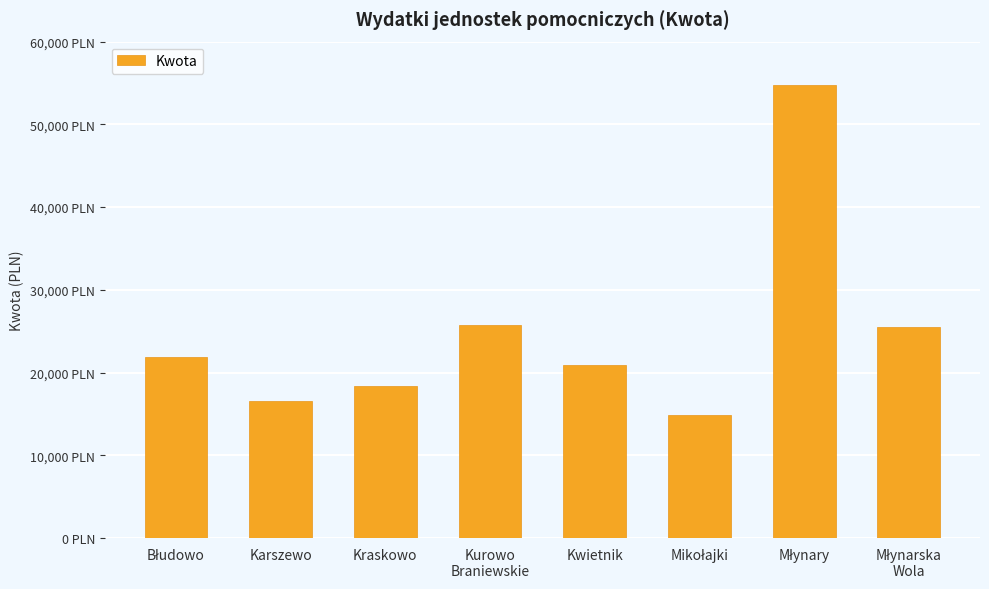

What is the smallest value displayed?

14897.7